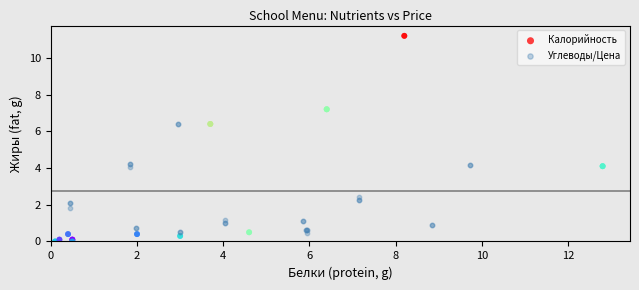

What are all the series names shown in the legend?

Калорийность, Углеводы/Цена